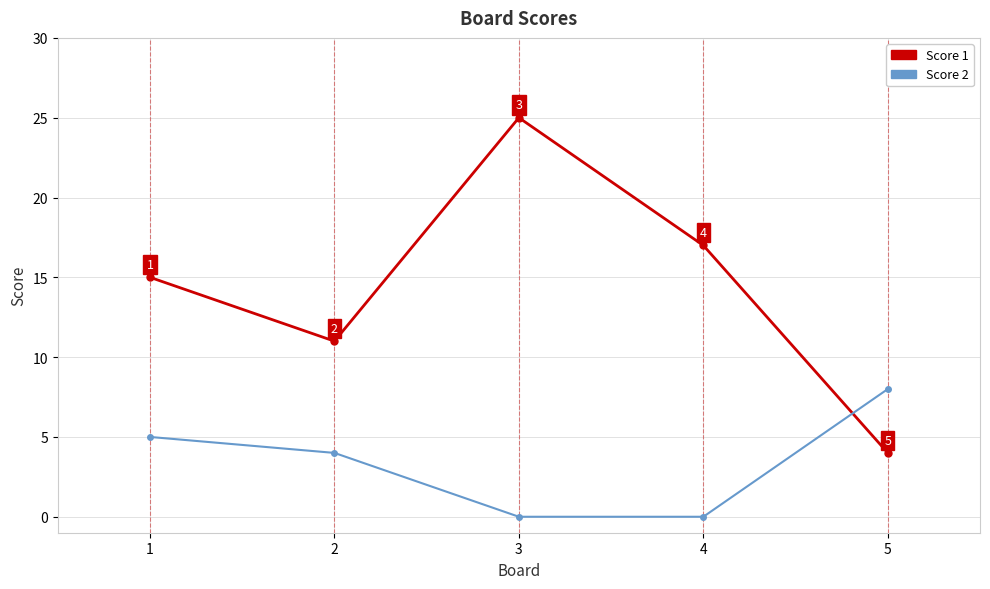

At 3, list the series in order from largest to smallest.

Score 1, Score 2